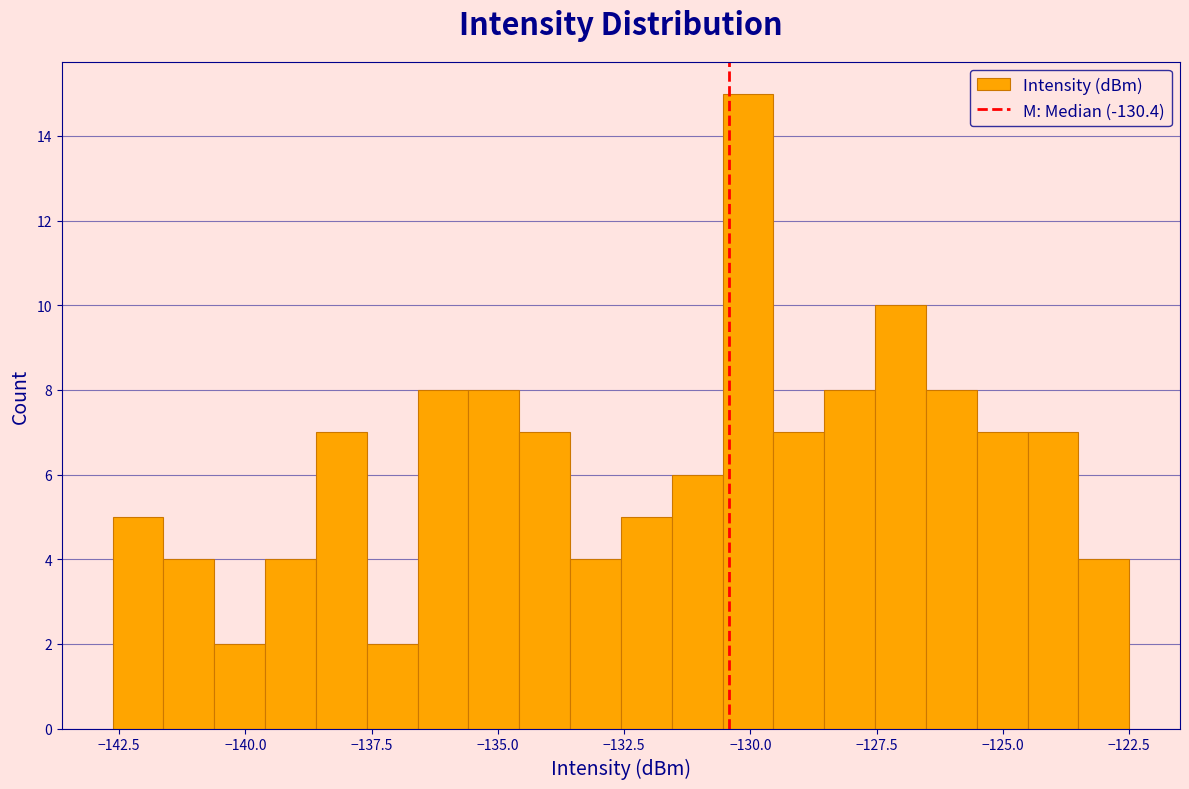

Around what value on the x-axis is the tallest bar? Give the approximate position of its centre, as read against the axis.

-130.0